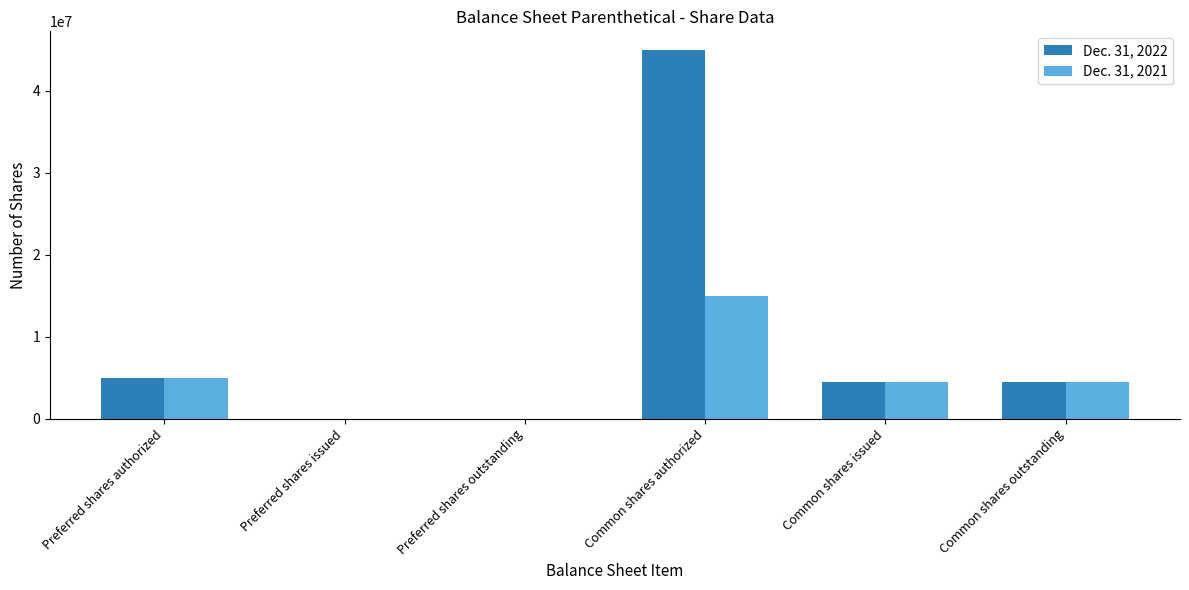

Where does the Dec. 31, 2021 series first go above 4528667?

Preferred shares authorized